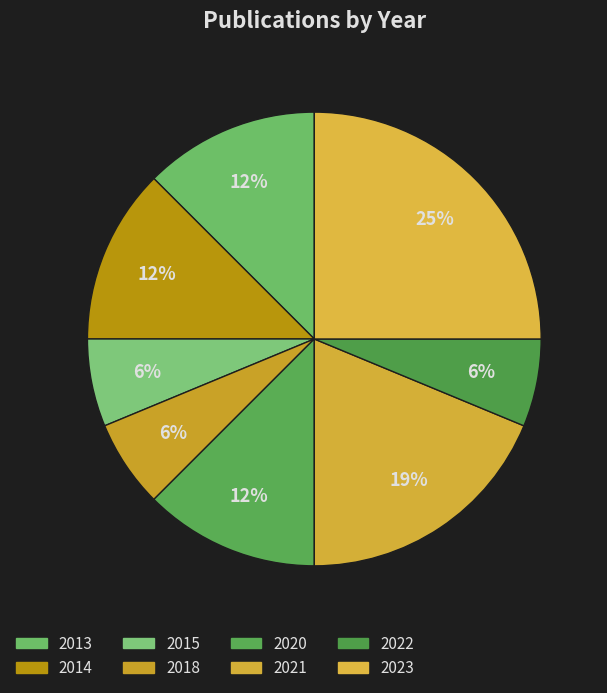

Is it true that 2022 is 19% of the pie?

False